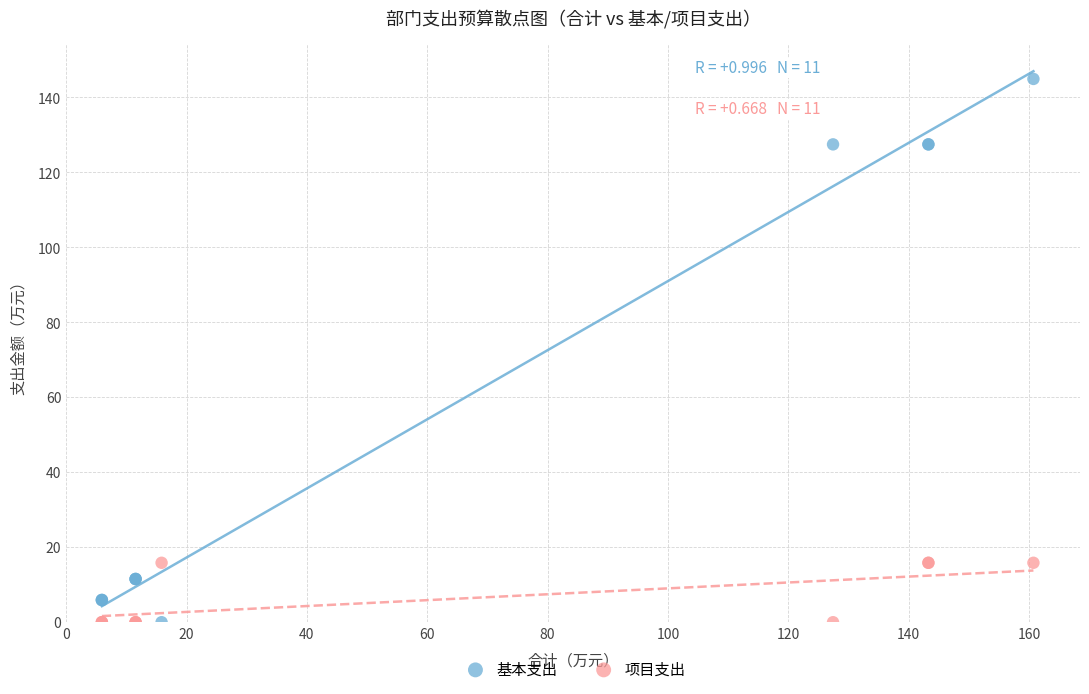

Which series reaches the maximum Y coordinate?

基本支出